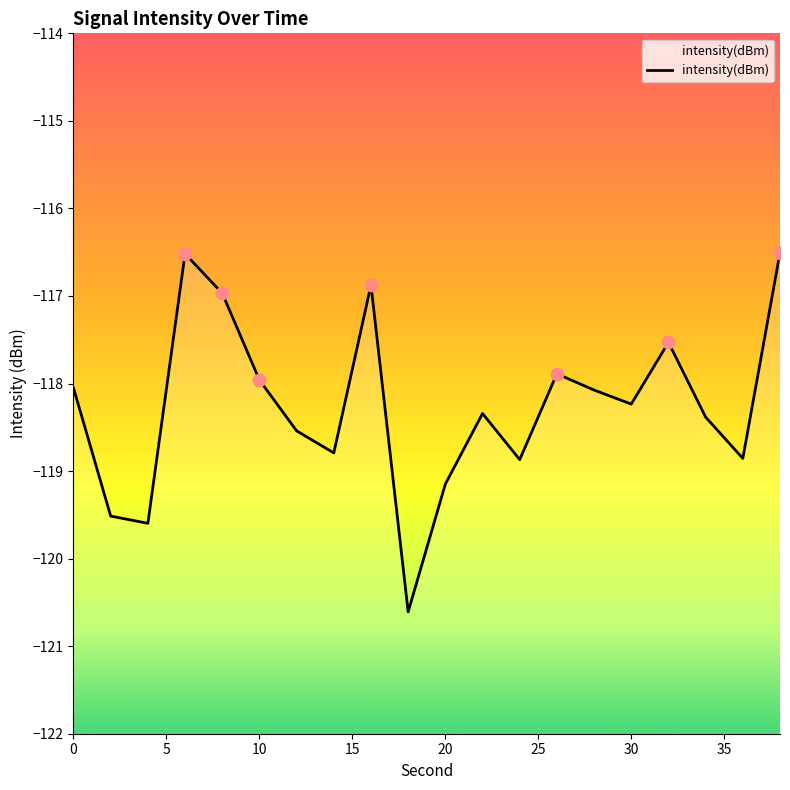

What is the change in value from 2 to 16?

+2.6